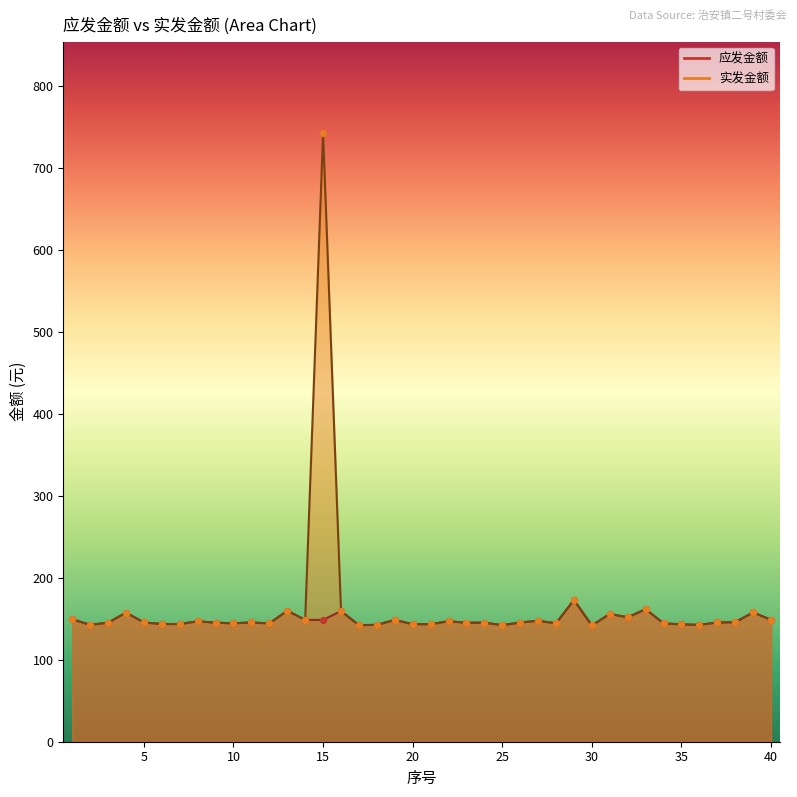

What are all the series names shown in the legend?

应发金额, 实发金额